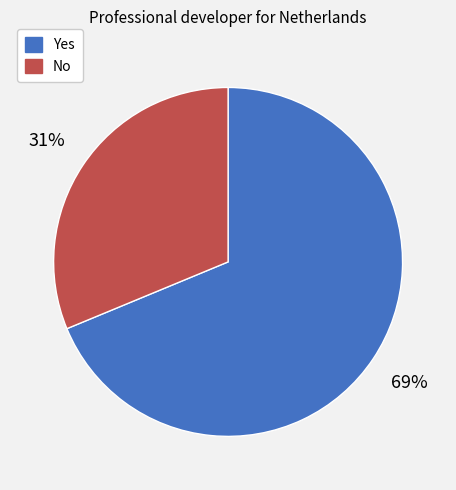

Rank the categories by value from lowest to highest.

No, Yes